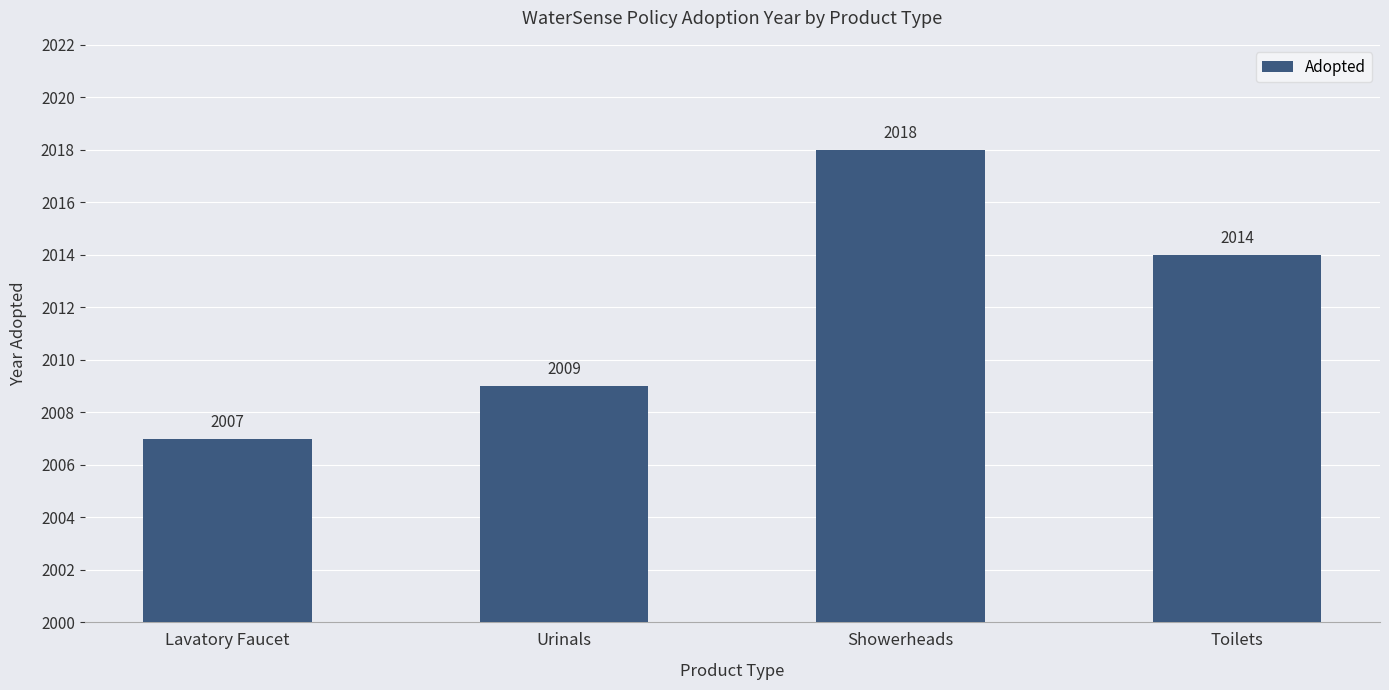

Reading right to left, list all the values displayed in this chart.

2014	2018	2009	2007